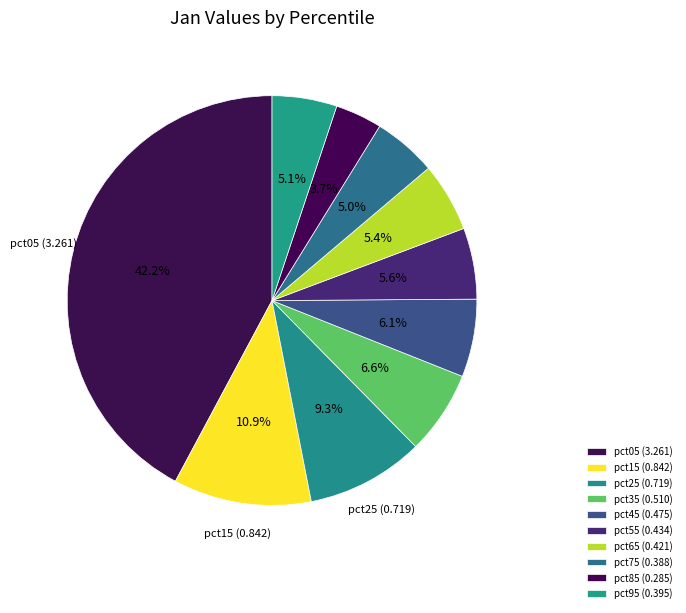

Does pct45 account for over 50% of the chart?

No